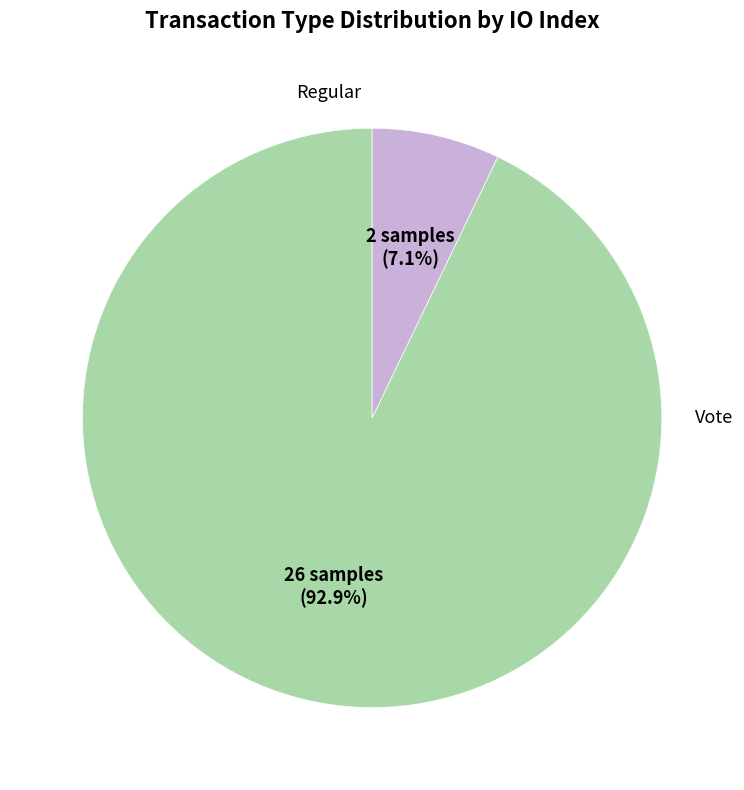

To the nearest percent, what is the average slice percentage?

50%